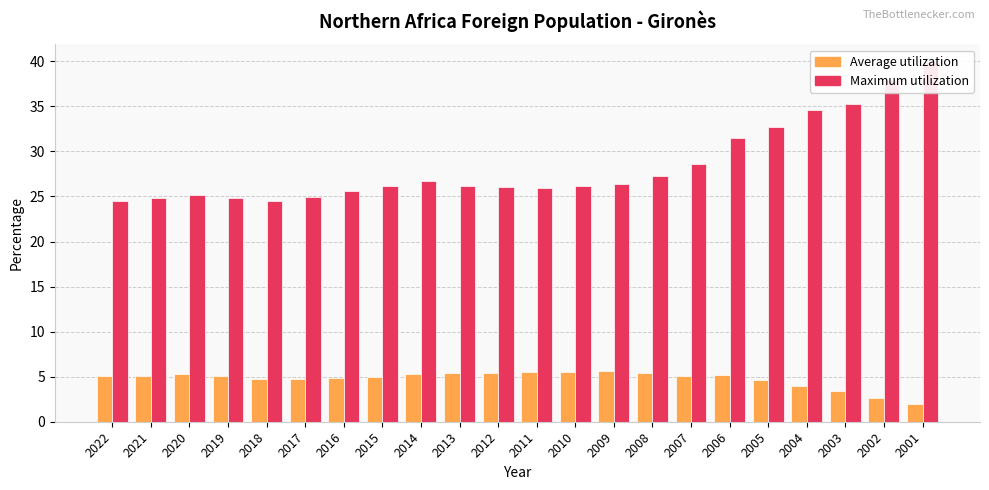

List the series in order of their peak value, highest first.

Maximum utilization, Average utilization